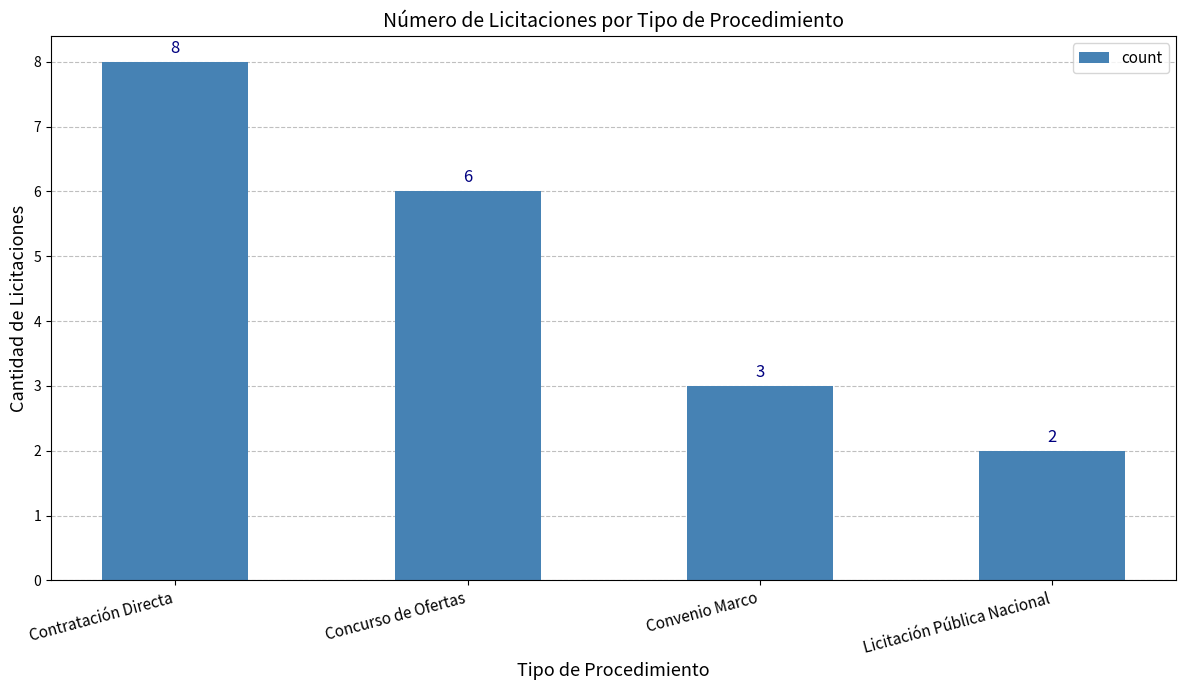

What is the label of the 1st bar from the right?

Licitación Pública Nacional